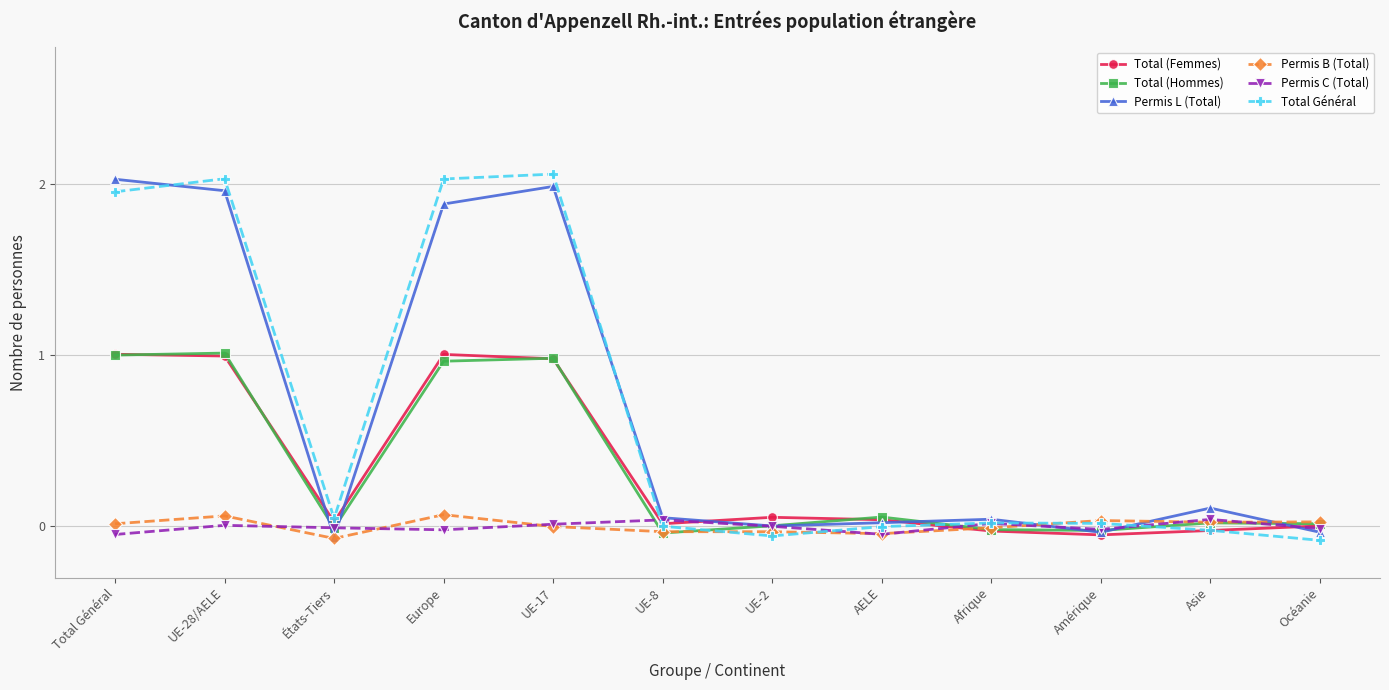

Reading left to right, extract all data points from this chart.

Total (Femmes): 1.0	1.0	0.0	1.0	1.0	0.0	0.1	0.0	-0.0	-0.1	-0.0	0.0
Total (Hommes): 1.0	1.0	-0.0	1.0	1.0	-0.0	0.0	0.1	-0.0	-0.0	0.0	0.0
Permis L (Total): 2.0	2.0	-0.1	1.9	2.0	0.0	0.0	0.0	0.0	-0.0	0.1	-0.0
Permis B (Total): 0.0	0.1	-0.1	0.1	-0.0	-0.0	-0.0	-0.0	-0.0	0.0	0.0	0.0
Permis C (Total): -0.0	0.0	-0.0	-0.0	0.0	0.0	-0.0	-0.0	0.0	-0.0	0.0	-0.0
Total Général: 2.0	2.0	0.0	2.0	2.1	0.0	-0.1	-0.0	0.0	0.0	-0.0	-0.1